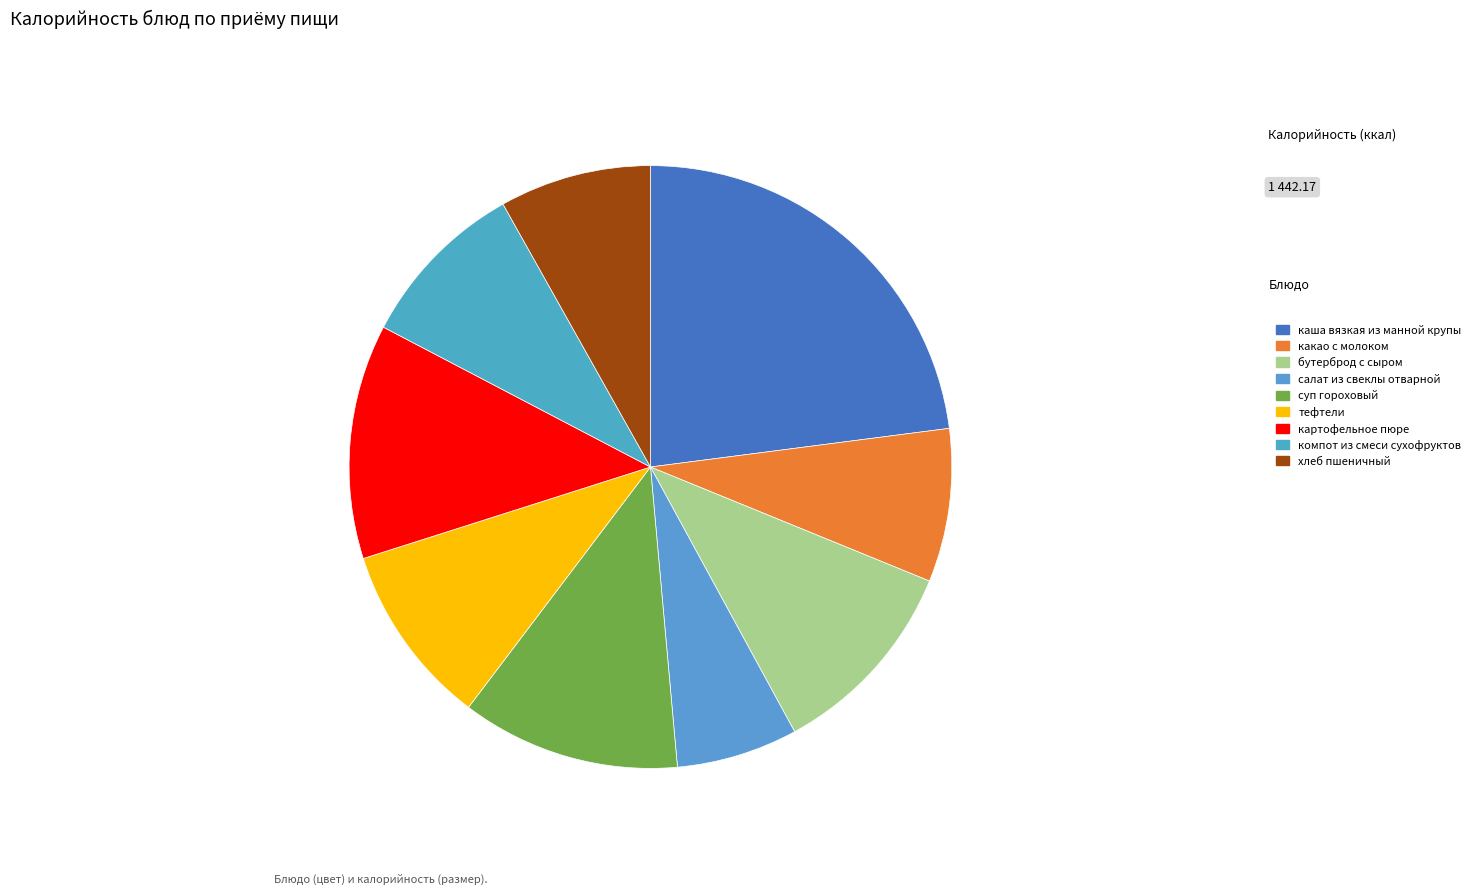

Count the number of slices in the pie.

9